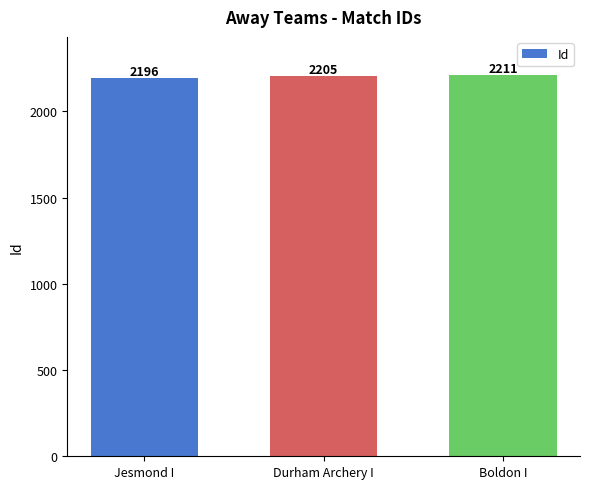

Reading left to right, extract all data points from this chart.

Jesmond I=2196	Durham Archery I=2205	Boldon I=2211